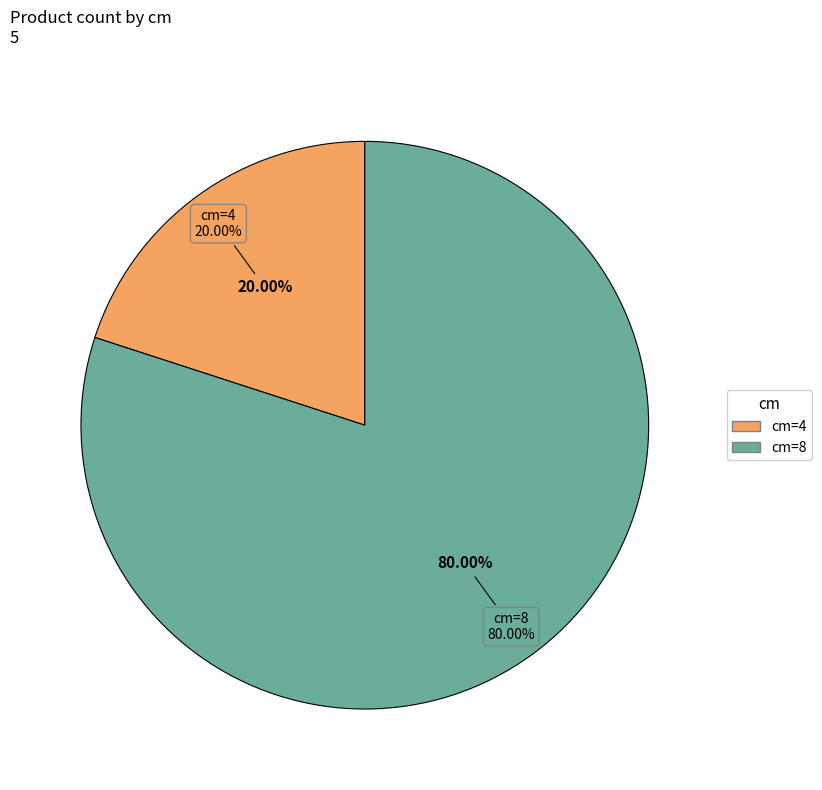

To the nearest percent, what is the average slice percentage?

50%